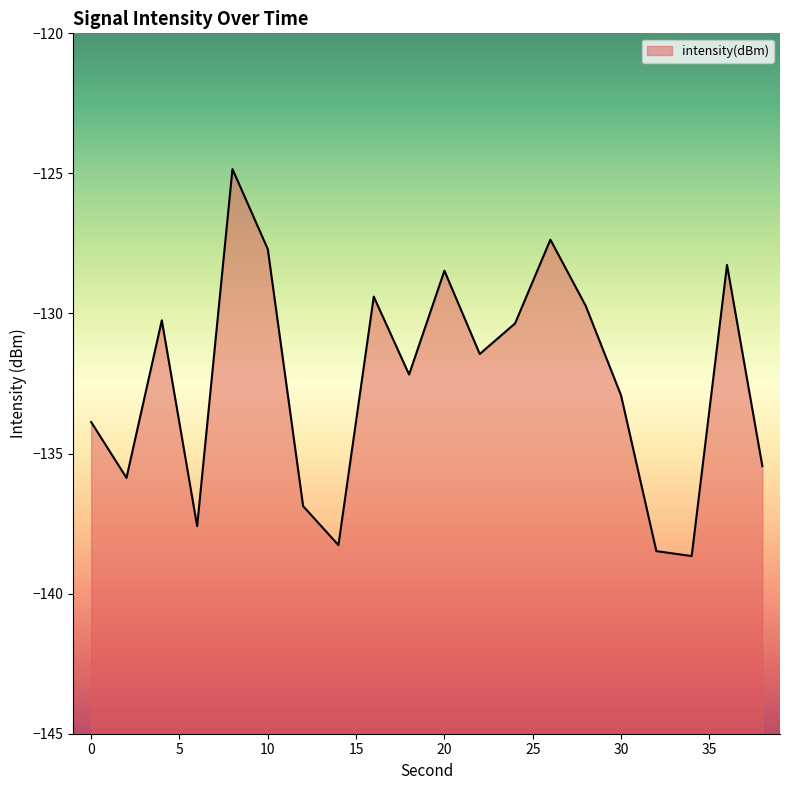

Count the number of categories in the chart.

20